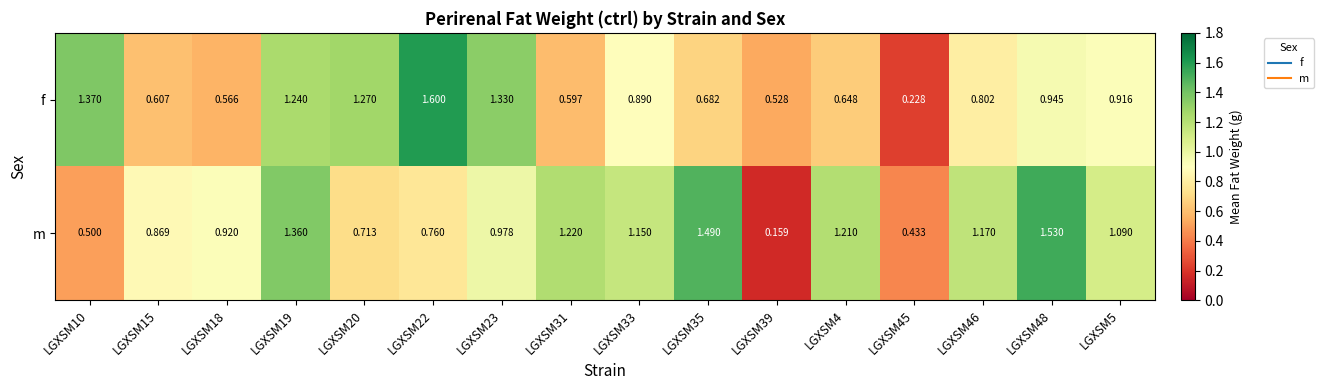

Which series has the largest total across all categories?

m